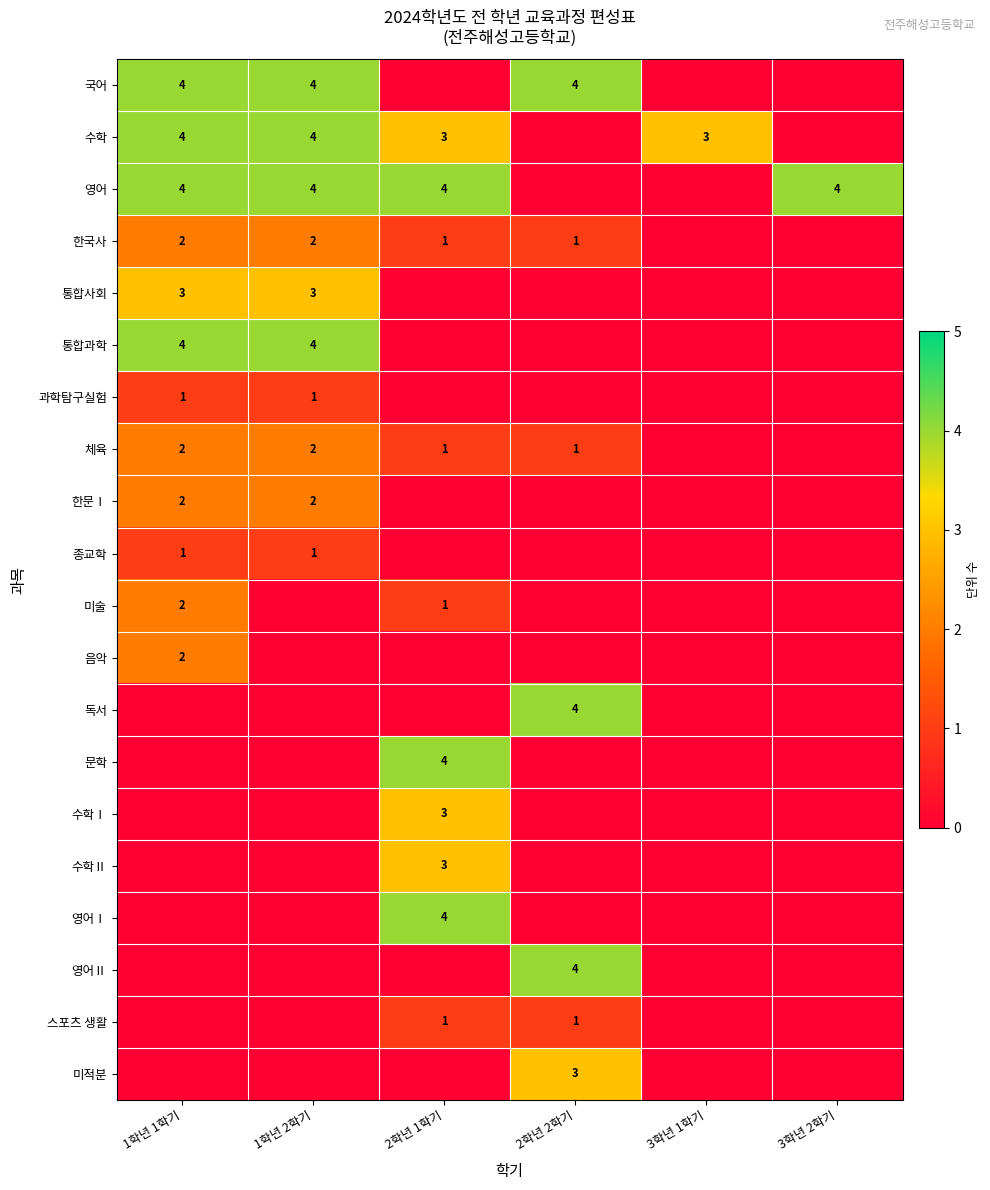

Is it true that 미적분 equals 4 at 2학년 2학기?

False